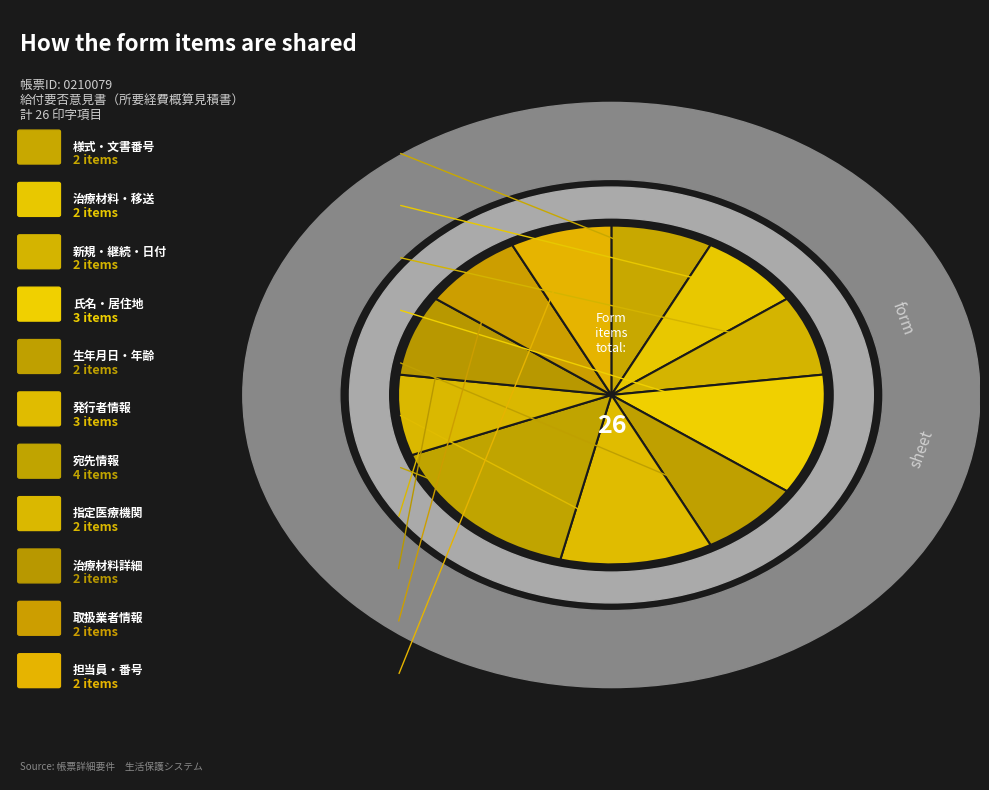

Approximately how many times larger is the value at 年齢 compared to 指定医療機関所在地?

1.0